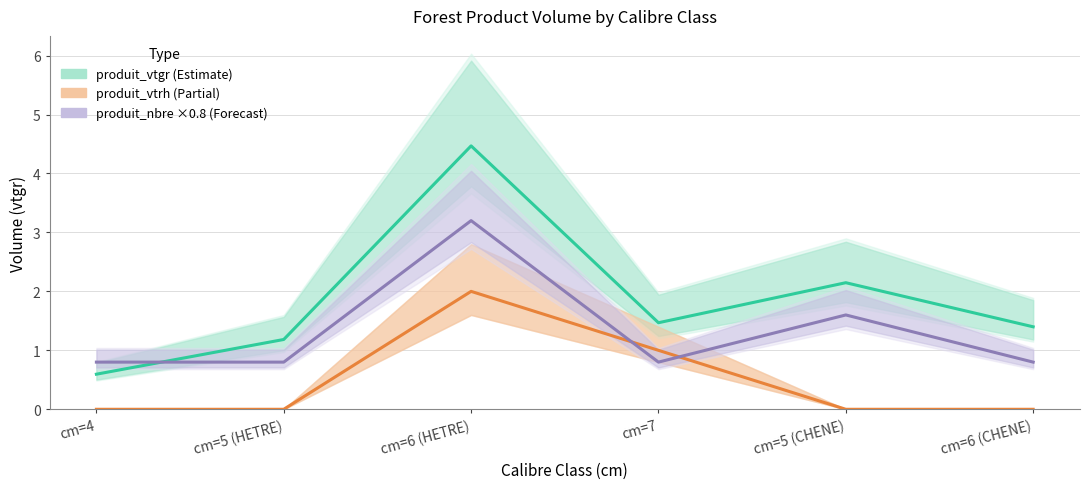

True or false: produit_vtgr (Estimate) has a value of 2.0 at cm=7.

False